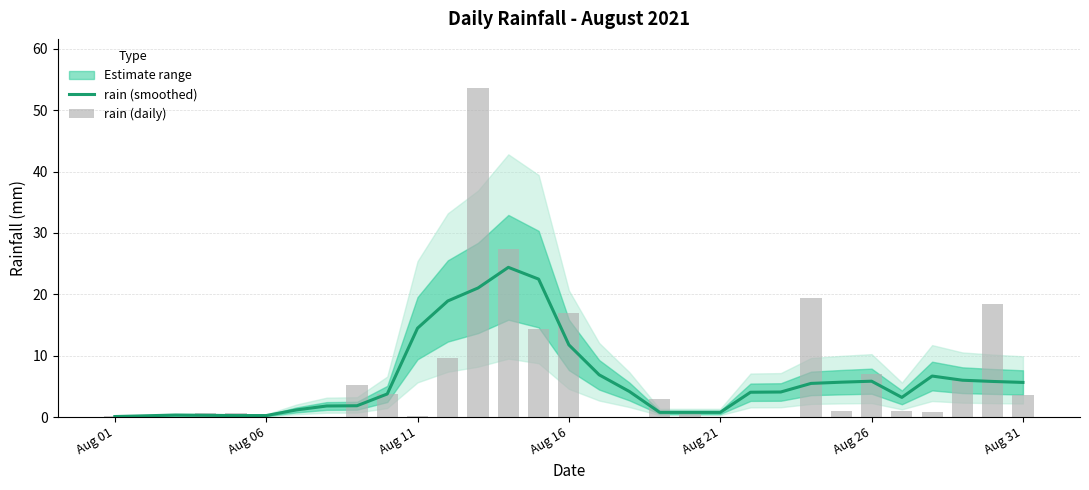

Which series has the largest range (max minus min)?

rain (daily)